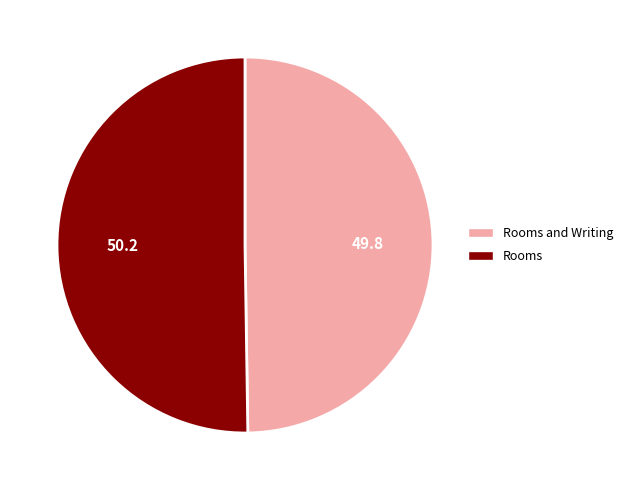

Is it true that Rooms and Writing is 50% of the pie?

True